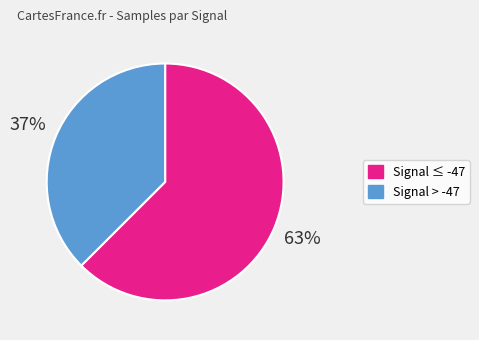

Does any single category account for the majority?

Yes